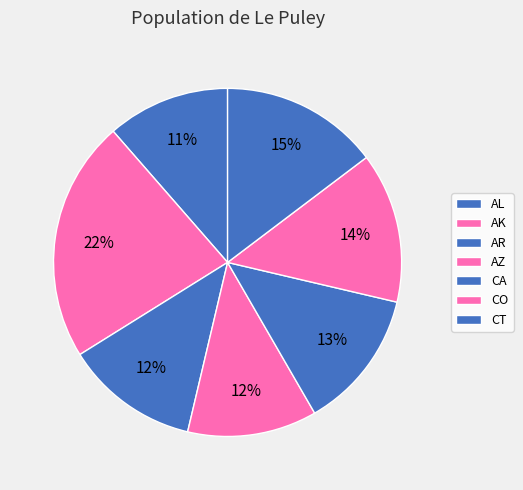

Approximately how many times larger is the value at CT compared to AR?

1.2